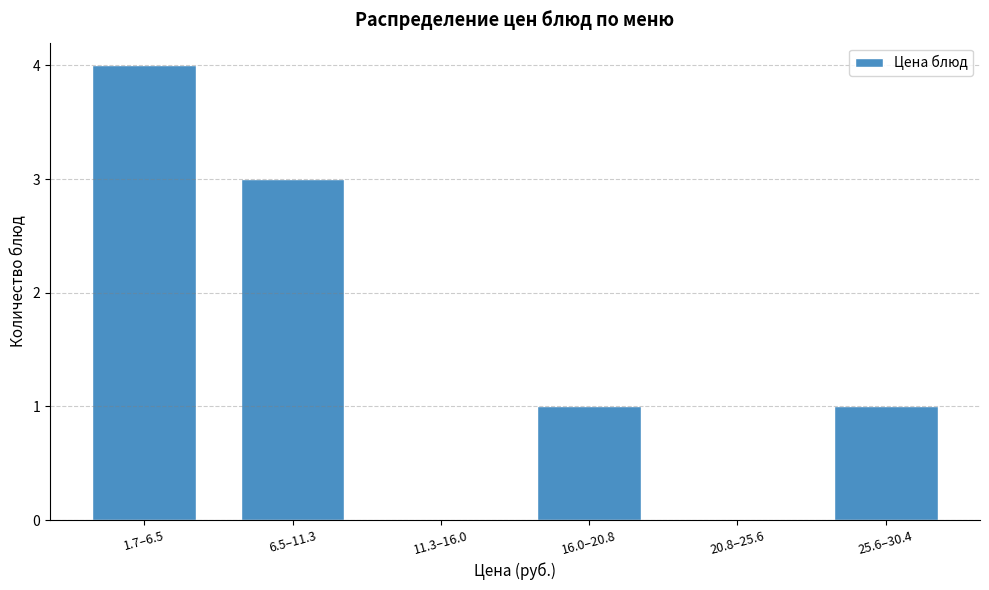

Reading left to right, extract all data points from this chart.

1.7–6.5=4	6.5–11.3=3	11.3–16.0=0	16.0–20.8=1	20.8–25.6=0	25.6–30.4=1